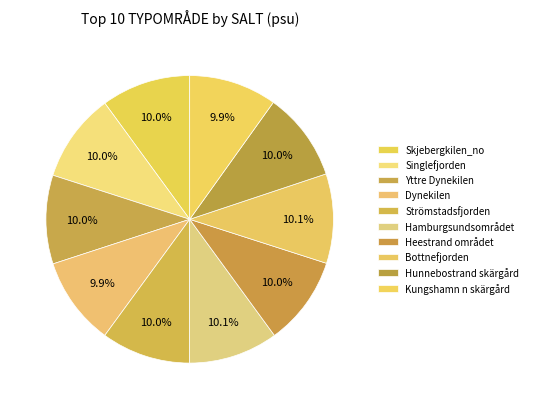

Rank the categories by value from highest to lowest.

Bottnefjorden, Hamburgsundsområdet, Skjebergkilen_no, Strömstadsfjorden, Heestrand området, Hunnebostrand skärgård, Singlefjorden, Yttre Dynekilen, Dynekilen, Kungshamn n skärgård